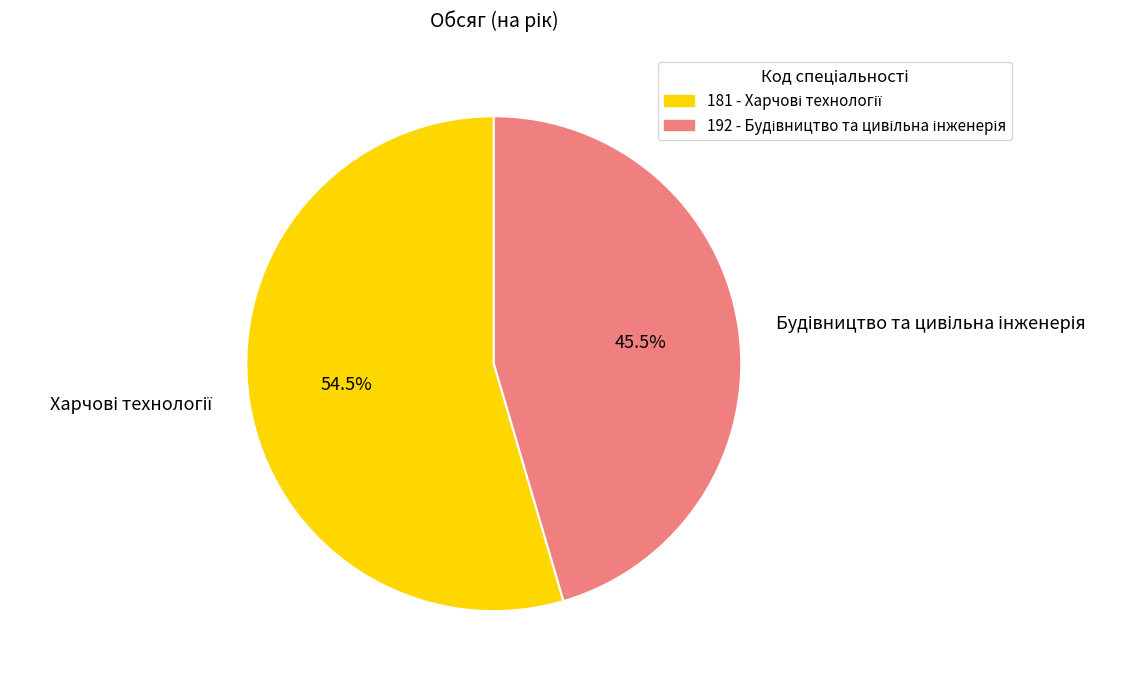

Is there any slice that represents more than half of the pie?

Yes